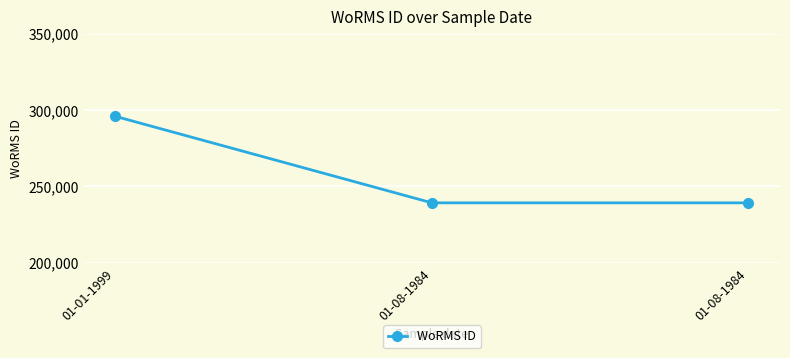

How many series are shown in this chart?

1